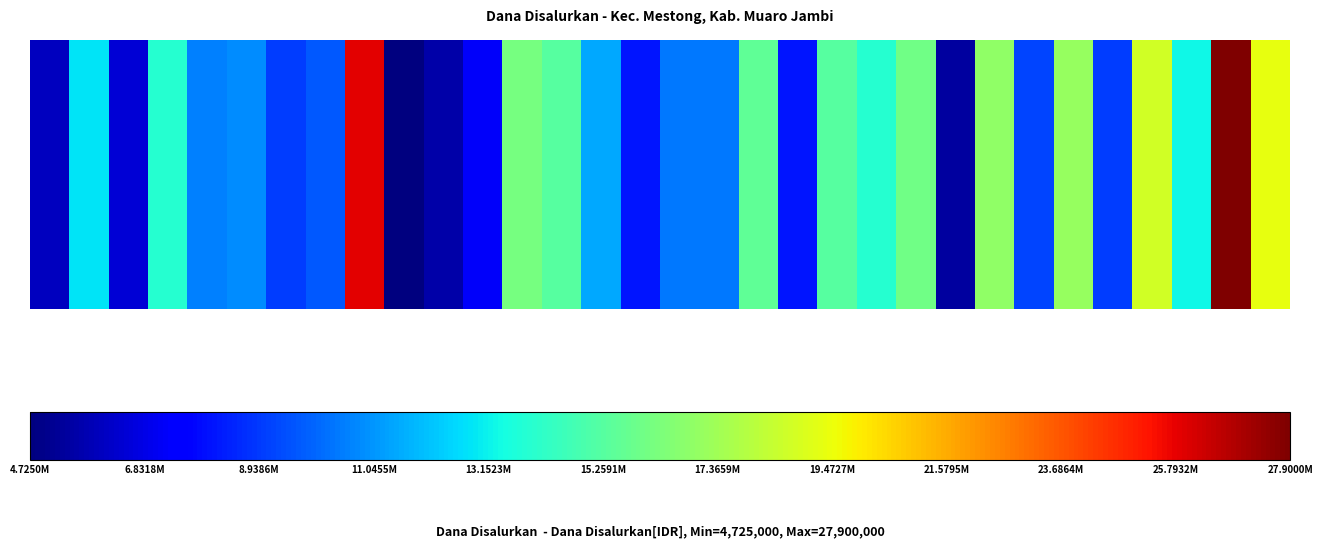

What is the ratio of the value at 13.1523M to the value at 25?

1.1